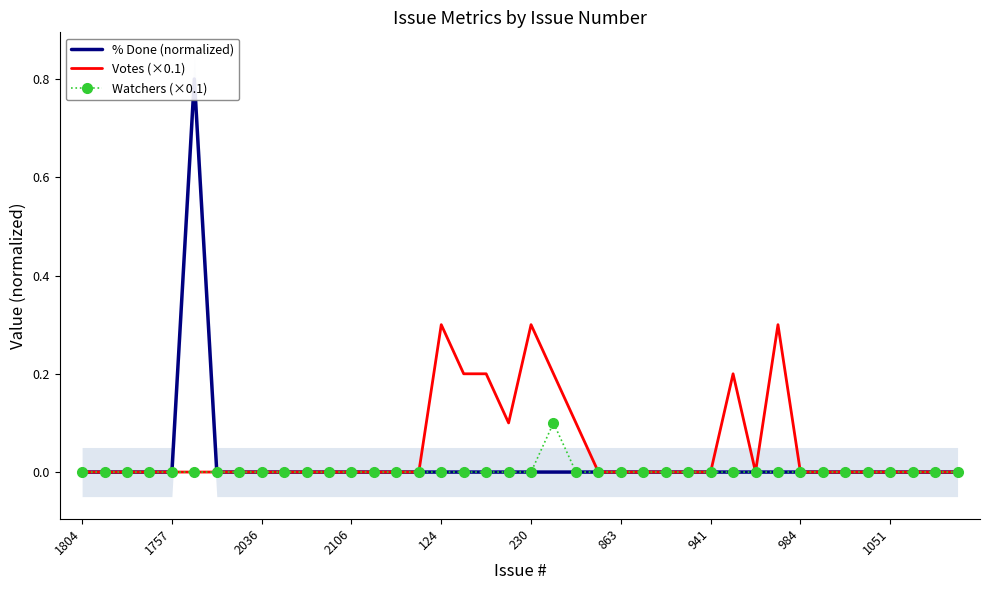

In Watchers (×0.1), how many points are higher than both neighbors (excluding endpoints)?

1